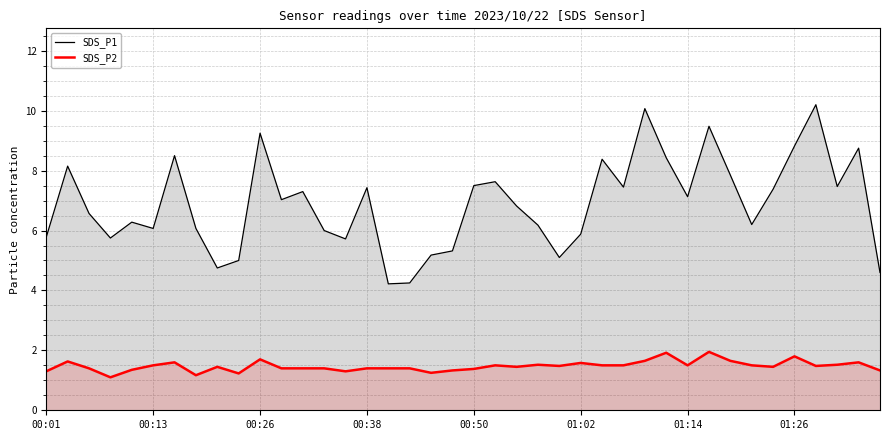

The SDS_P1 series shows 10.2 at 33. True or false?

False